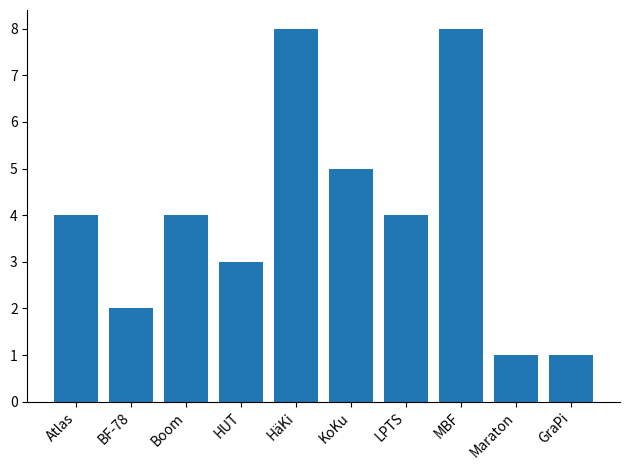

What is the label of the 1st bar from the right?

GraPi